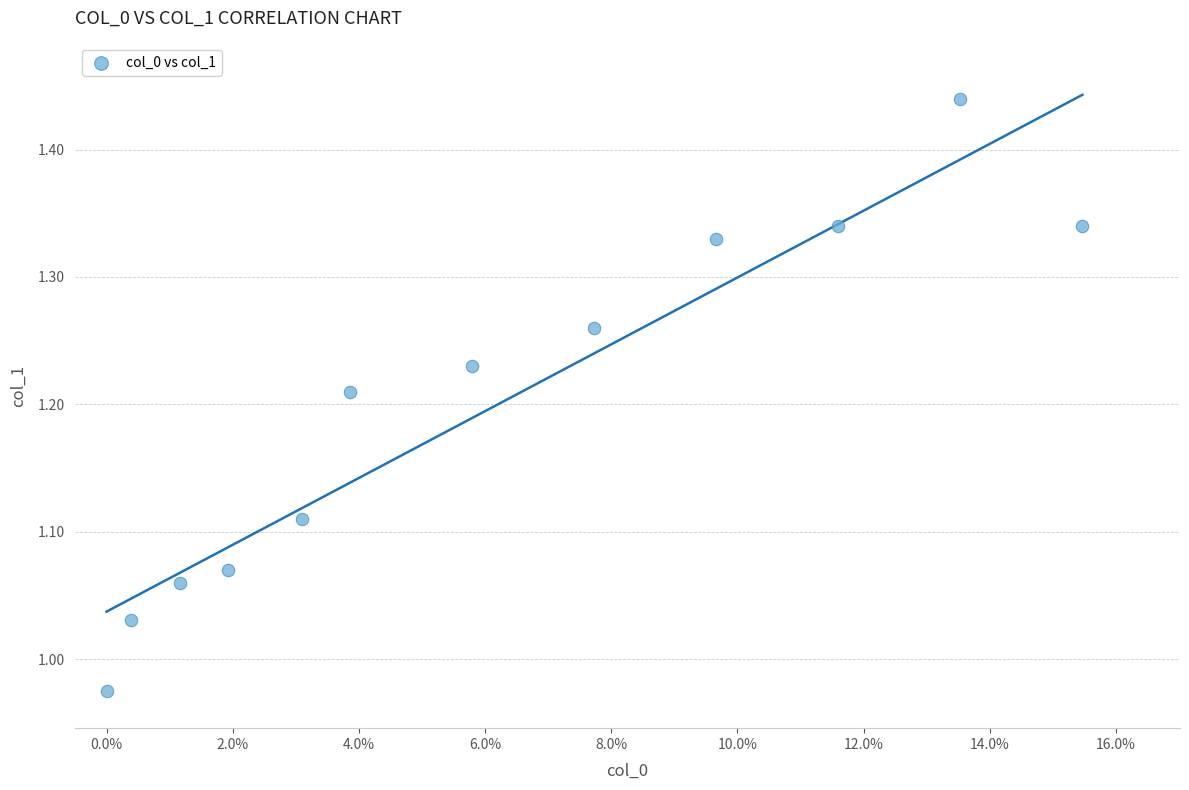

What is the range of Y values (max minus min)?

0.5